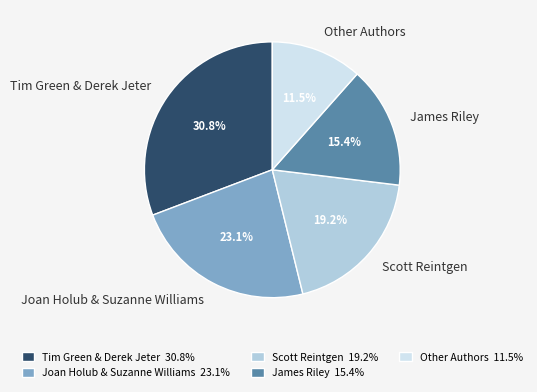

Does James Riley represent more than half of the total?

No